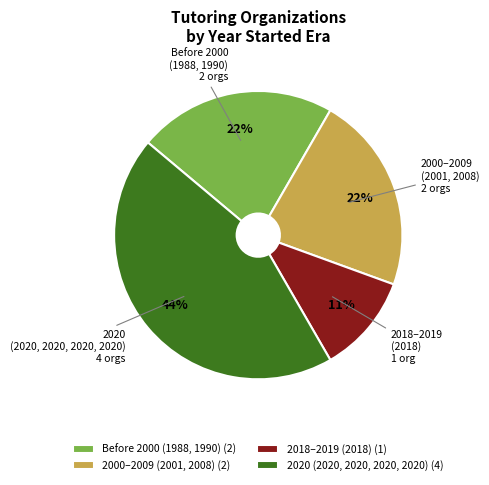

Do 2020 (2020, 2020, 2020, 2020) and 2018–2019 (2018) together represent more than half of the pie?

Yes